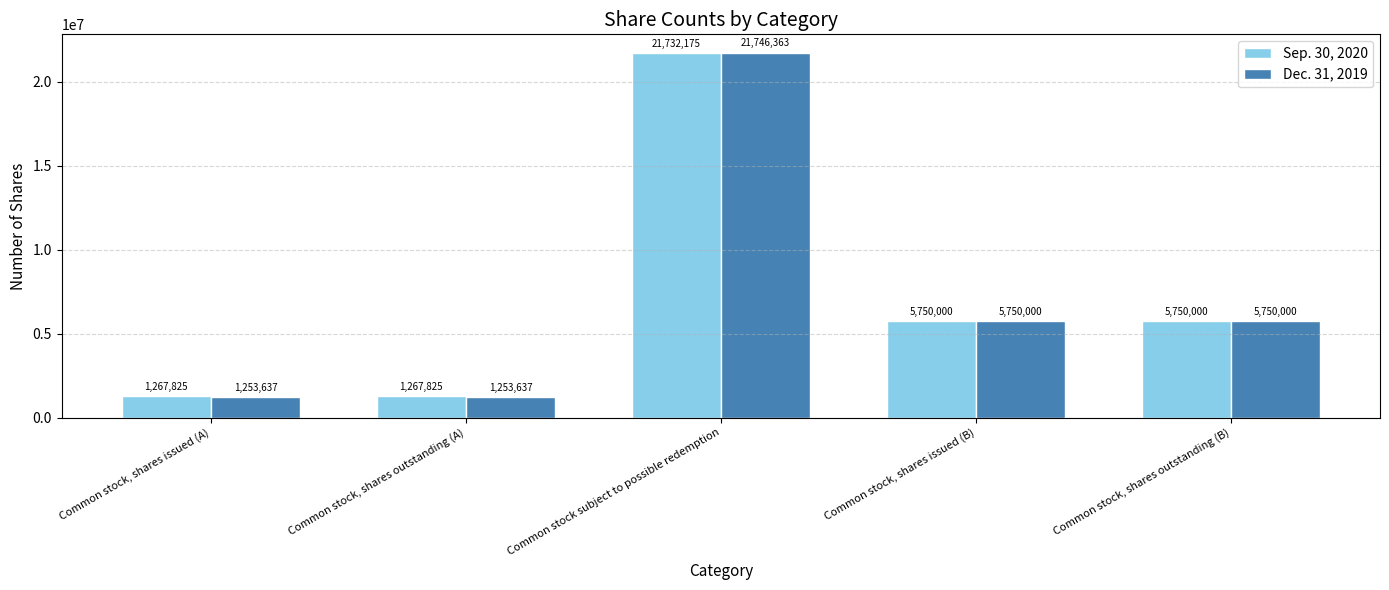

What is the total value across all series at Common stock, shares issued (B)?

11500000